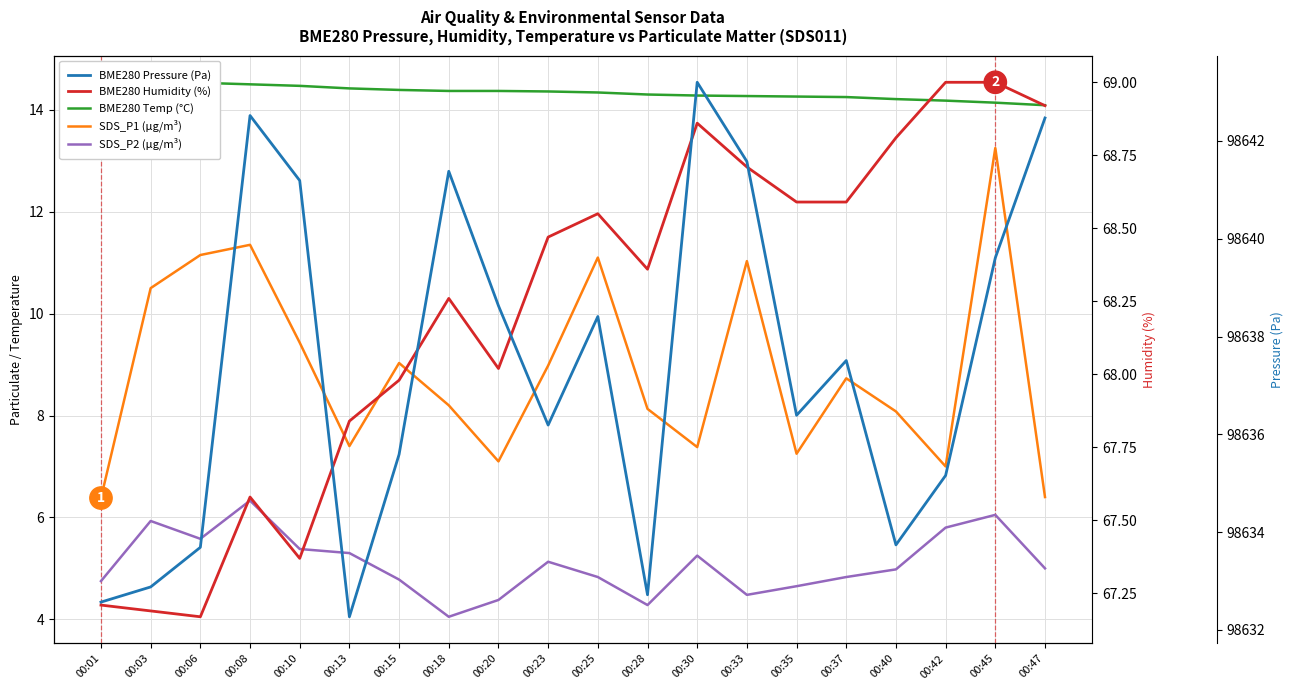

Which series has the largest total across all categories?

BME280 Pressure (Pa)